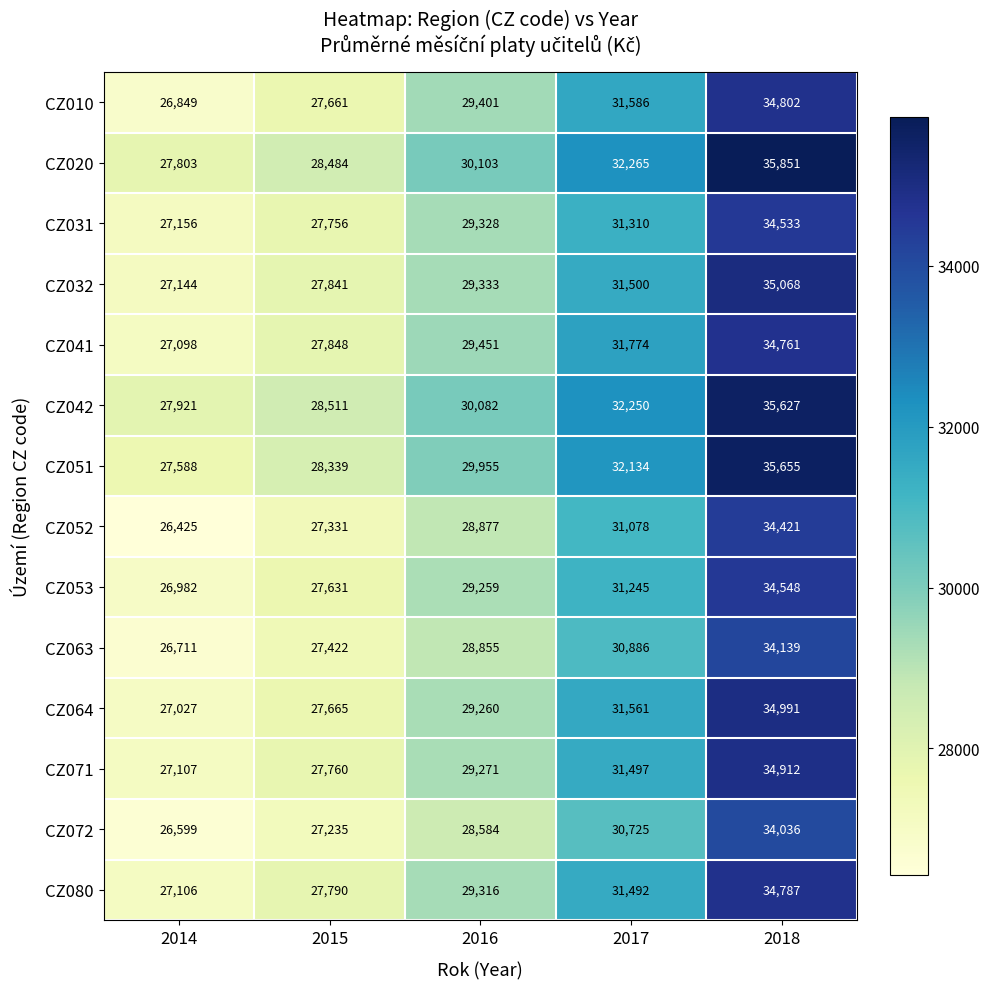

Count the CZ010 values in the range 27661 to 31586.

3